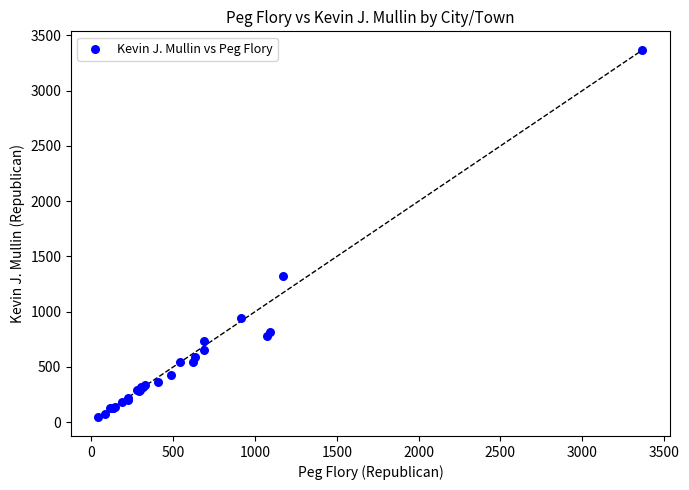

What Y value in the scatter plot is closest to 1708?

1321